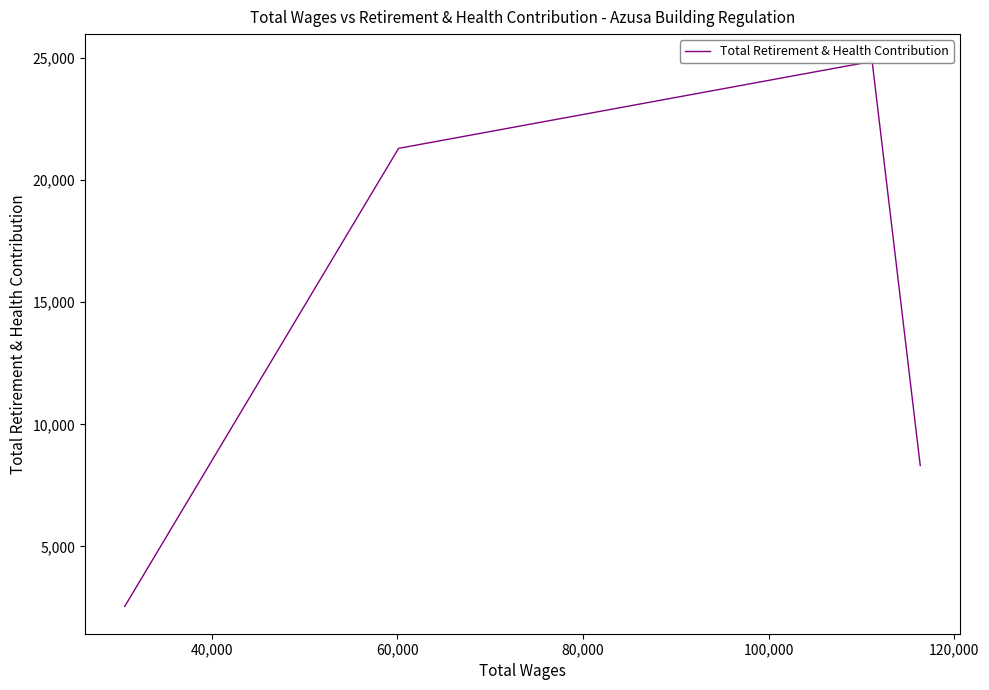

What is the smallest value displayed?

2540